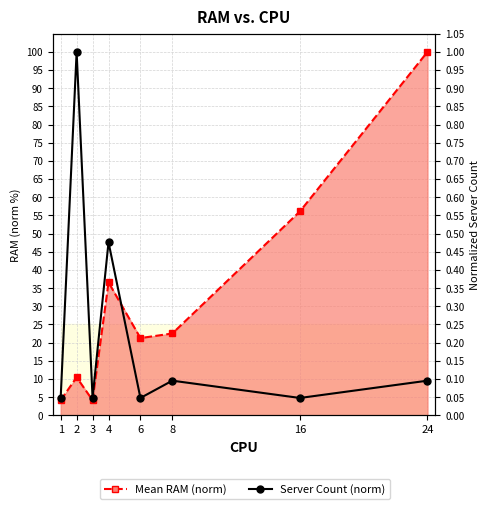

What is the difference between the maximum and second lowest values in the Server Count (norm) series?

95.2